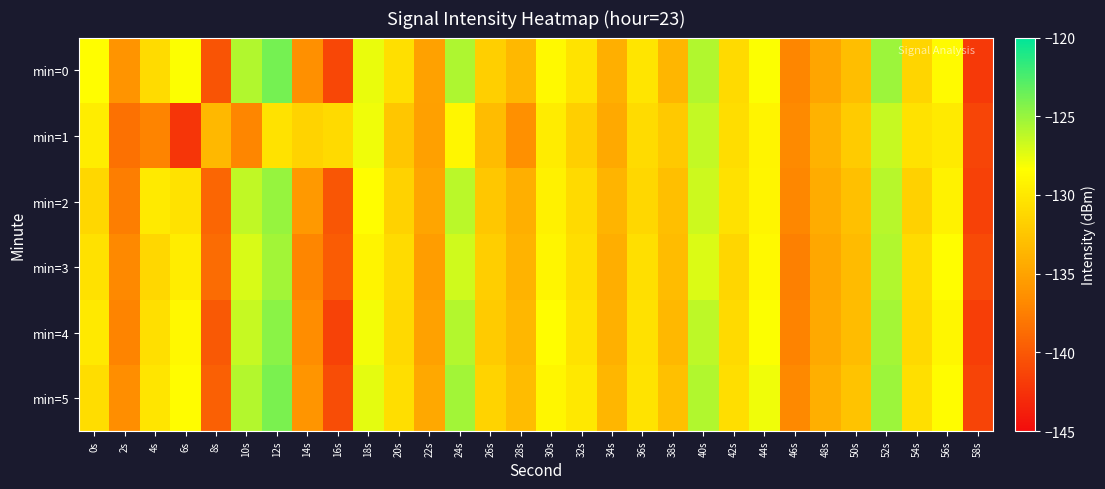

List the series in order of their peak value, lowest first.

min=1, min=3, min=2, min=4, min=5, min=0